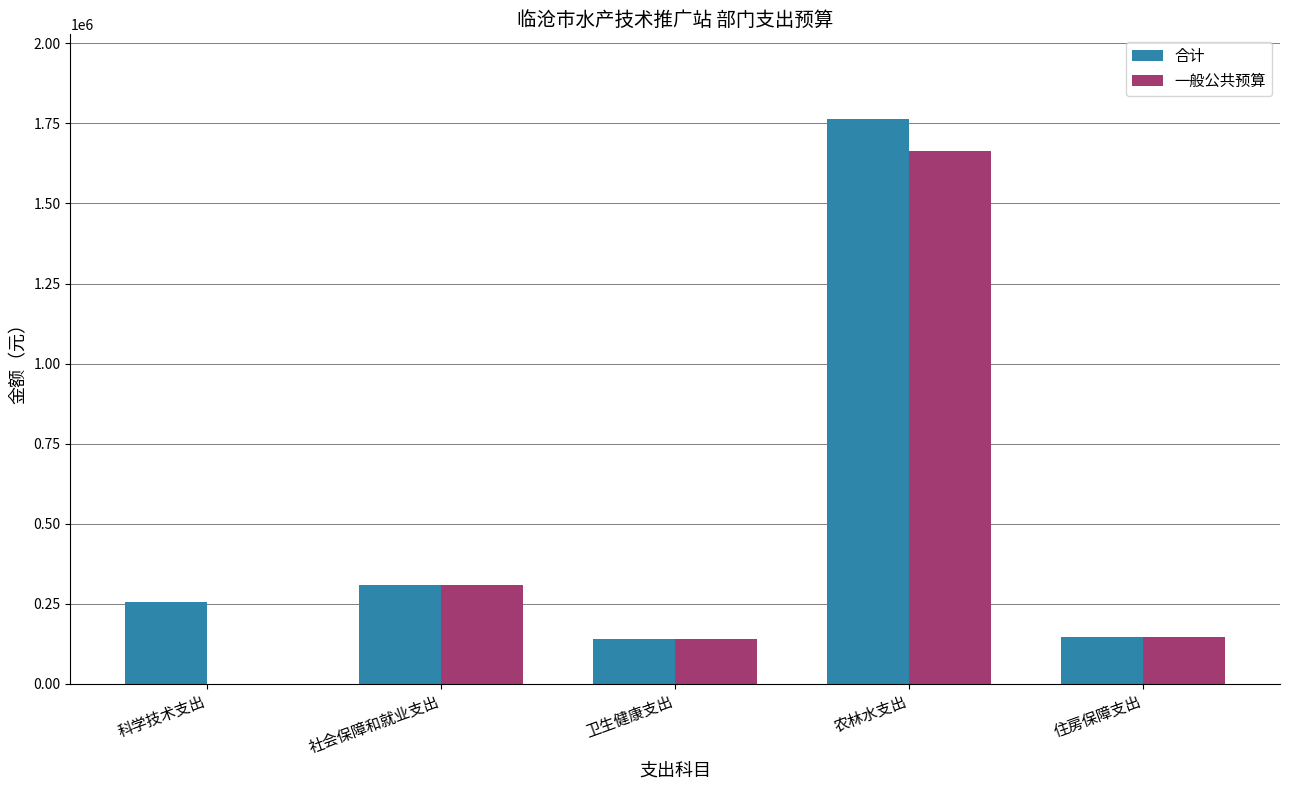

What is the maximum value shown in the chart?

1763571.7